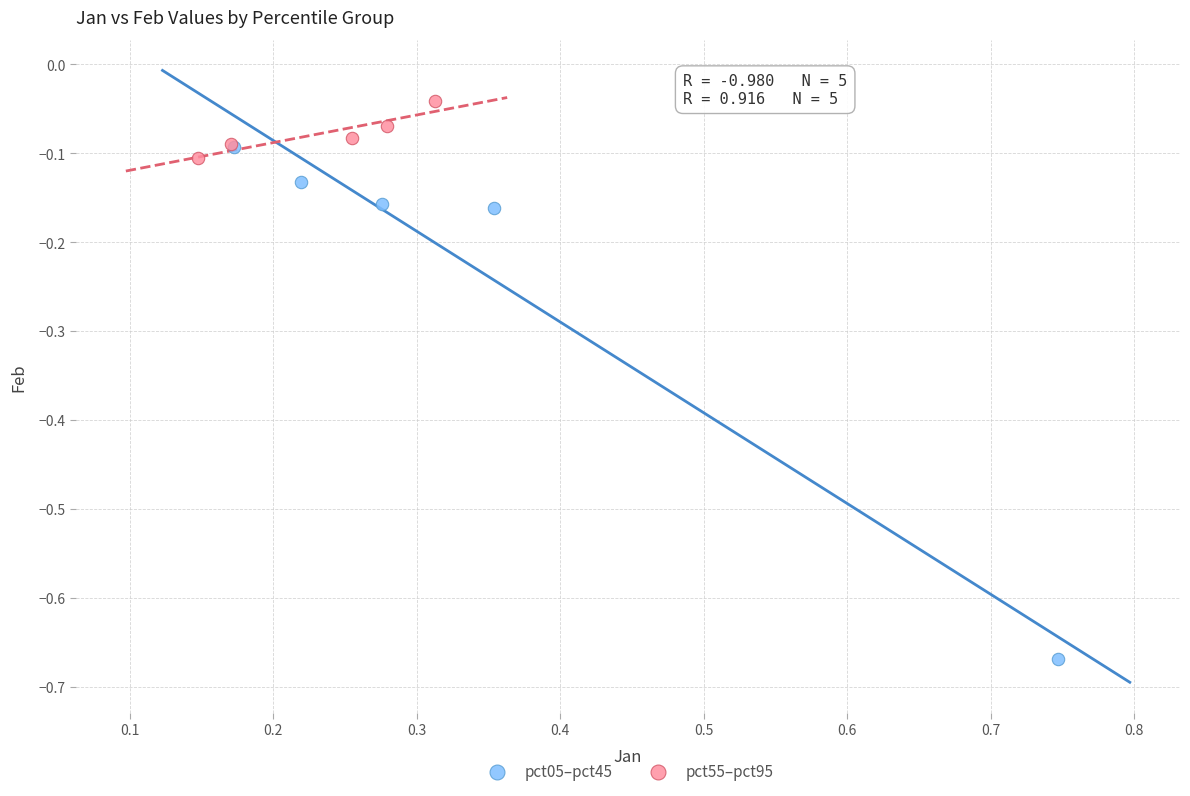

Which series reaches the minimum Y coordinate?

pct05–pct45